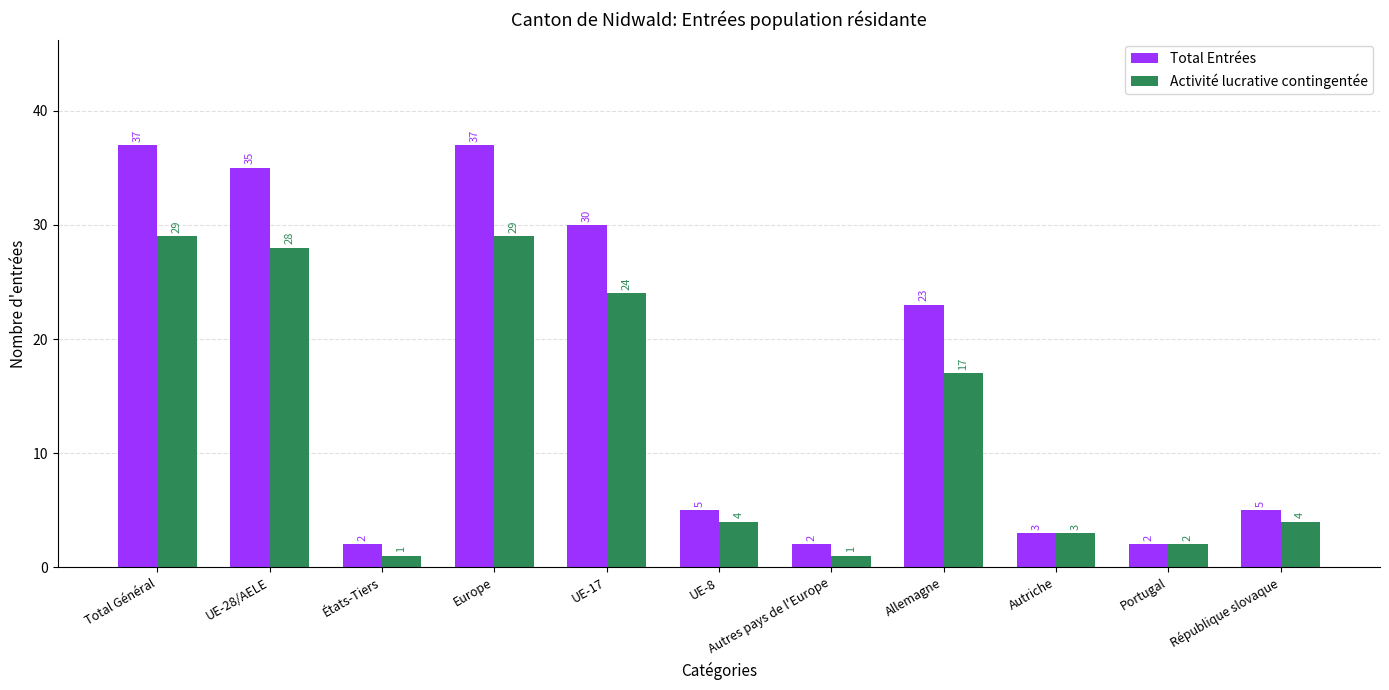

How many values in the Activité lucrative contingentée series are below 4?

4